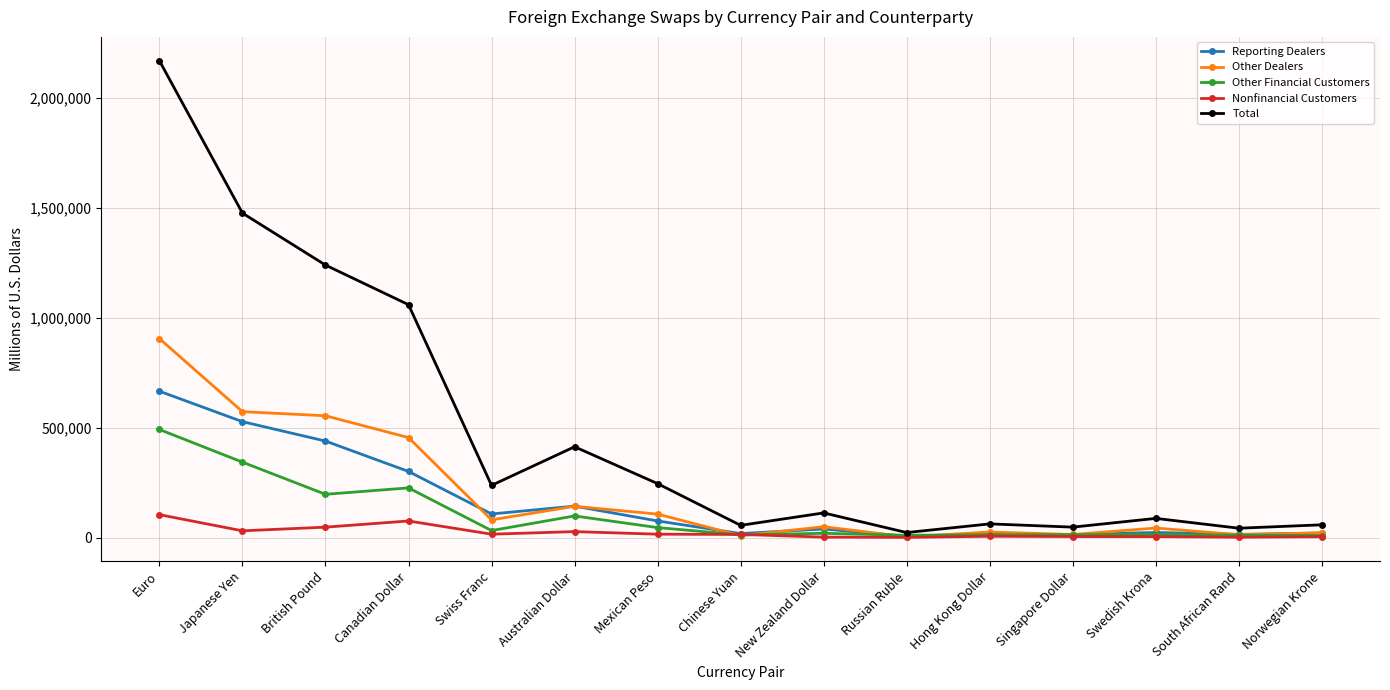

What is the difference between the maximum and second lowest values in the Reporting Dealers series?

652299